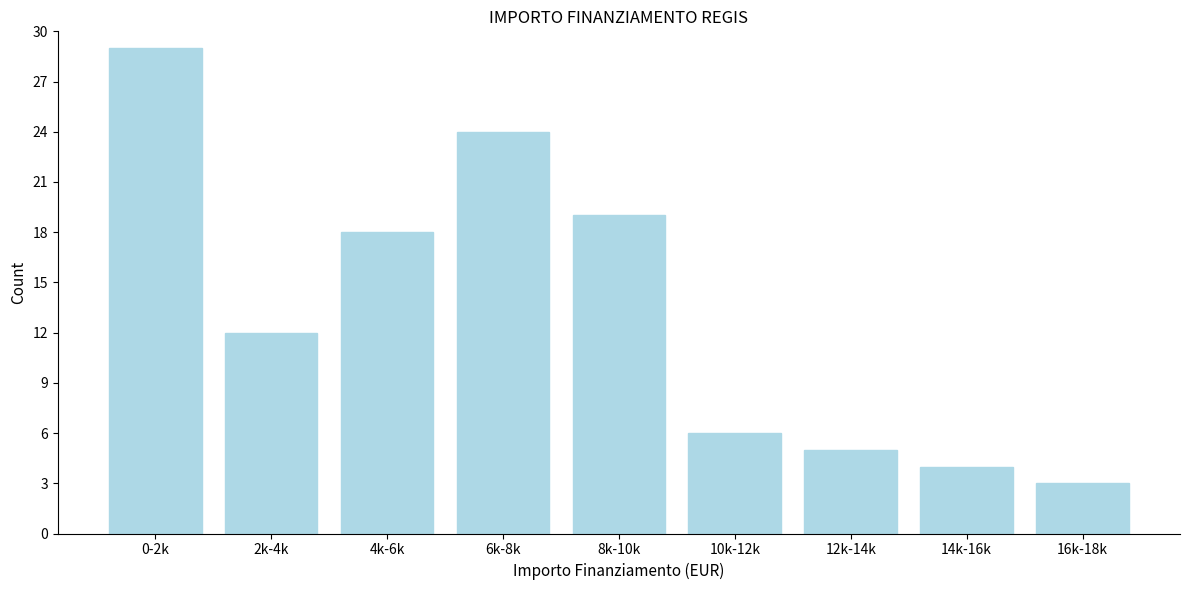

Reading left to right, transcribe all the data shown in this chart.

29	12	18	24	19	6	5	4	3